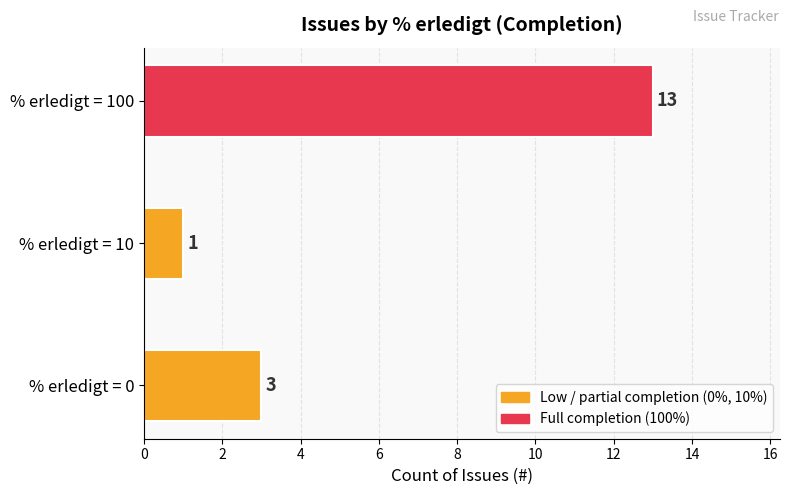

Count the number of categories in the chart.

3